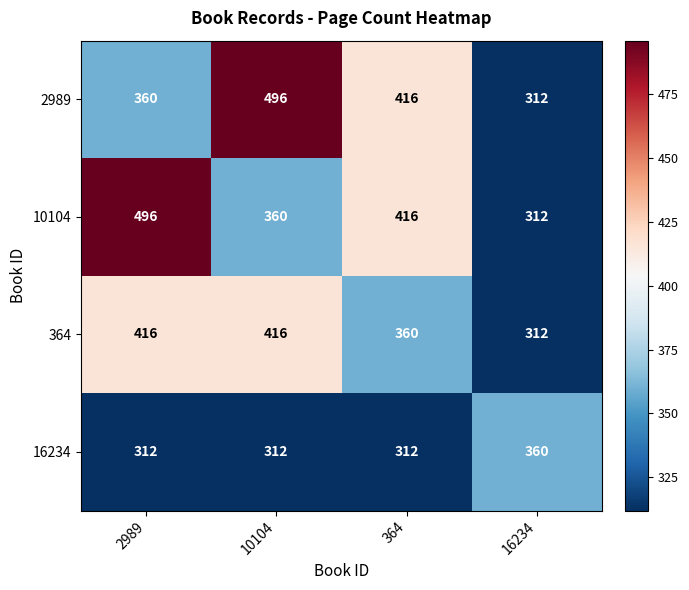

Between 2989 and 16234, which series saw the biggest shift?

10104